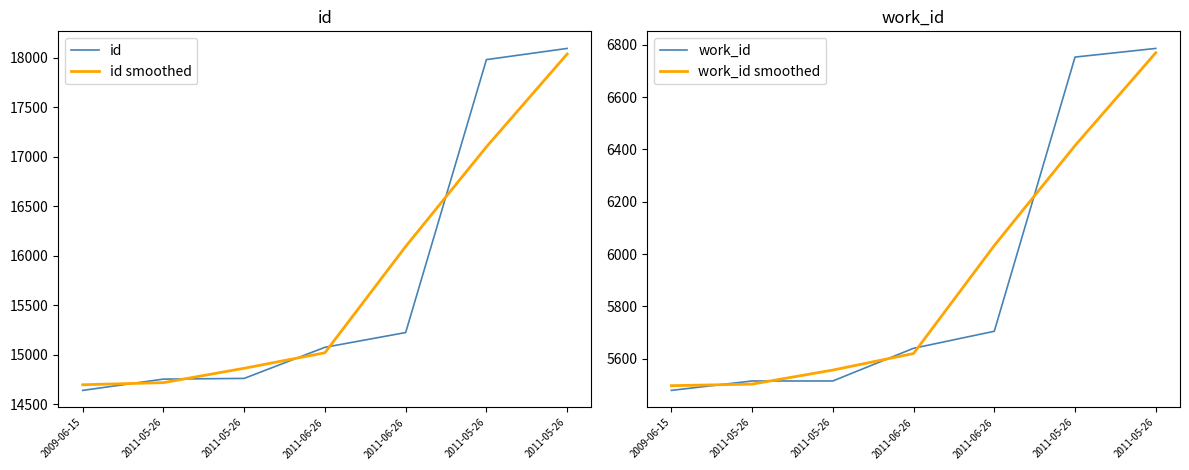

The work_id smoothed series shows 6414.7 at 2011-05-26. True or false?

True